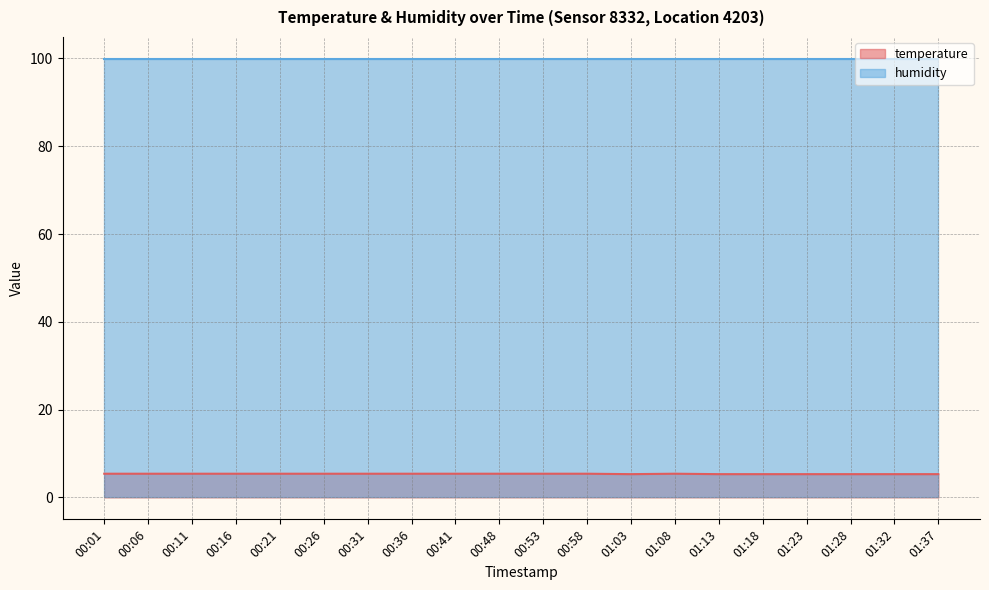

Reading left to right, extract all data points from this chart.

00:01=5.4	00:06=5.4	00:11=5.4	00:16=5.4	00:21=5.4	00:26=5.4	00:31=5.4	00:36=5.4	00:41=5.4	00:48=5.4	00:53=5.4	00:58=5.4	01:03=5.3	01:08=5.4	01:13=5.3	01:18=5.3	01:23=5.3	01:28=5.3	01:32=5.3	01:37=5.3